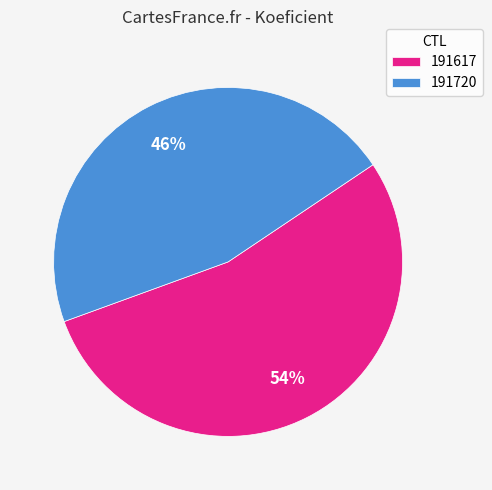

Which slice represents more than half of the pie?

191617